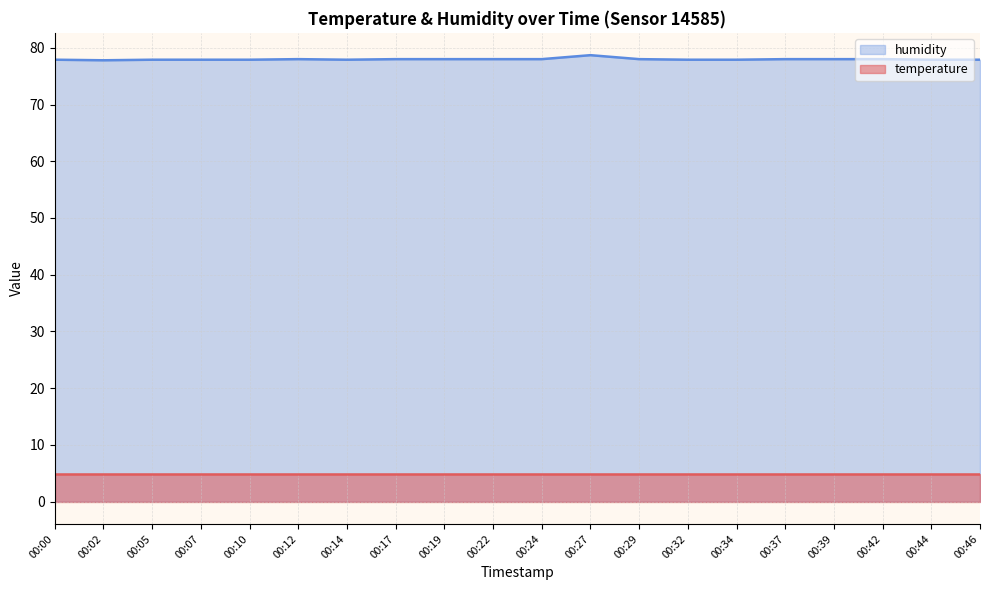

What is the ratio of the value at 00:14 to the value at 00:19?

1.0